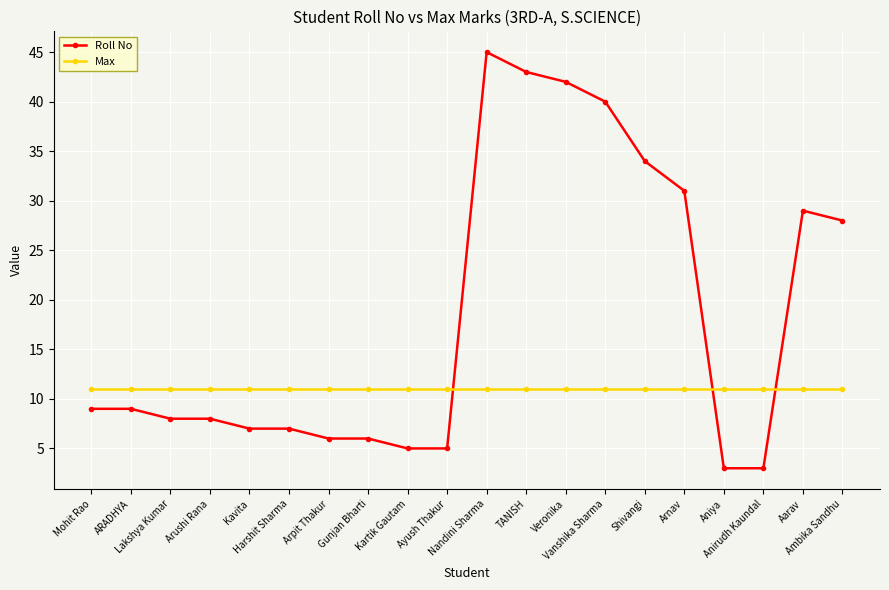

What is the sum of all Roll No values?

368